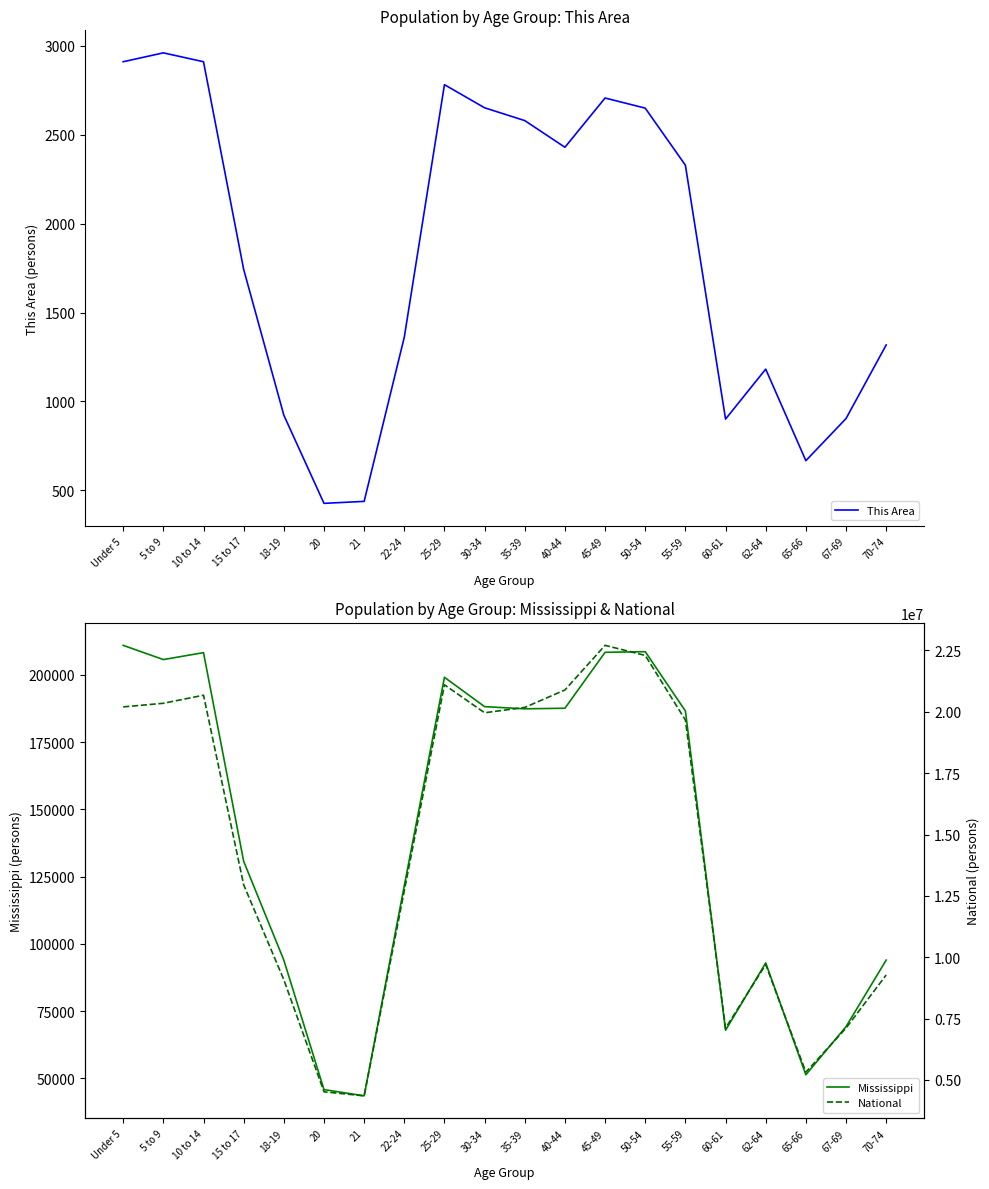

Where is the first local minimum for Mississippi?

5 to 9